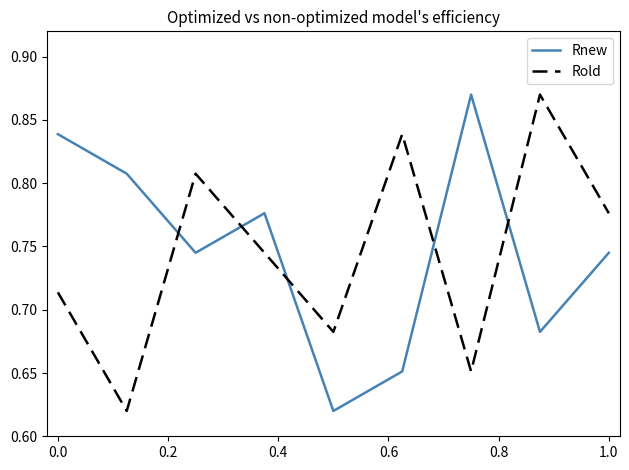

True or false: Rold and Rnew cross at least once.

True